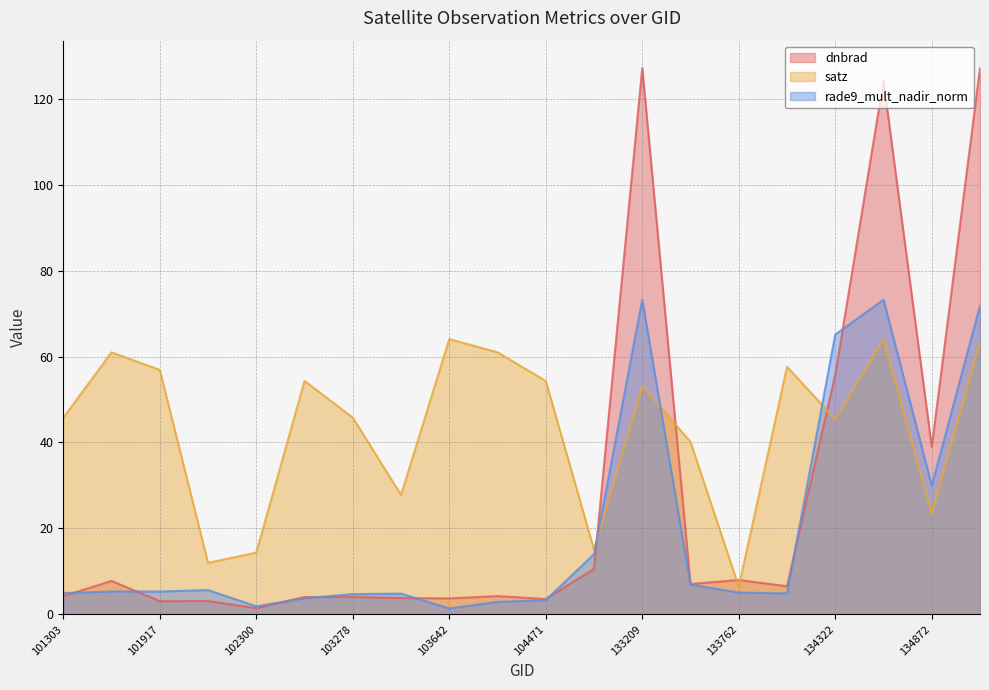

What is the difference between the maximum and minimum values in the satz series?

57.6